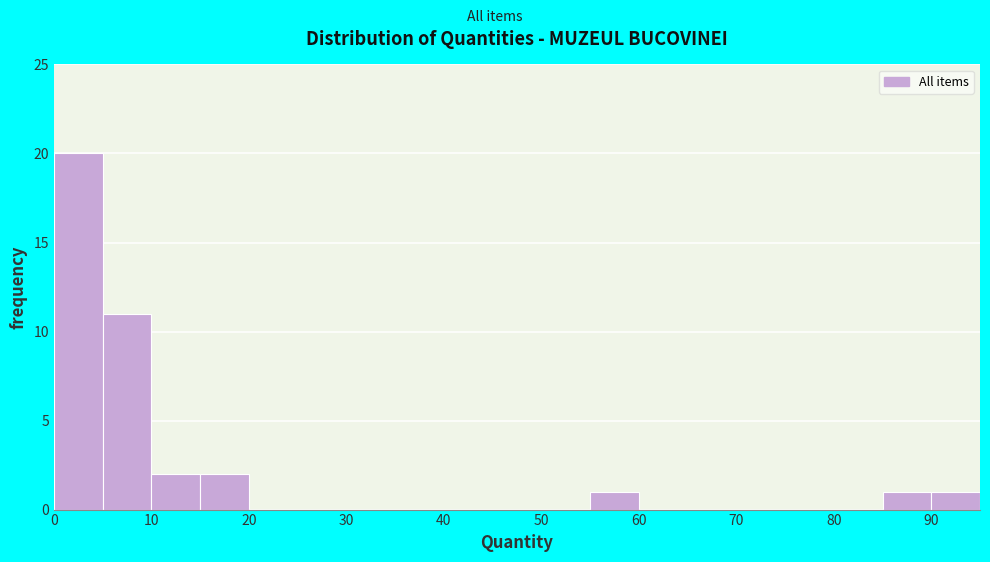

Which range on the x-axis has the tallest bar?

0 to 5